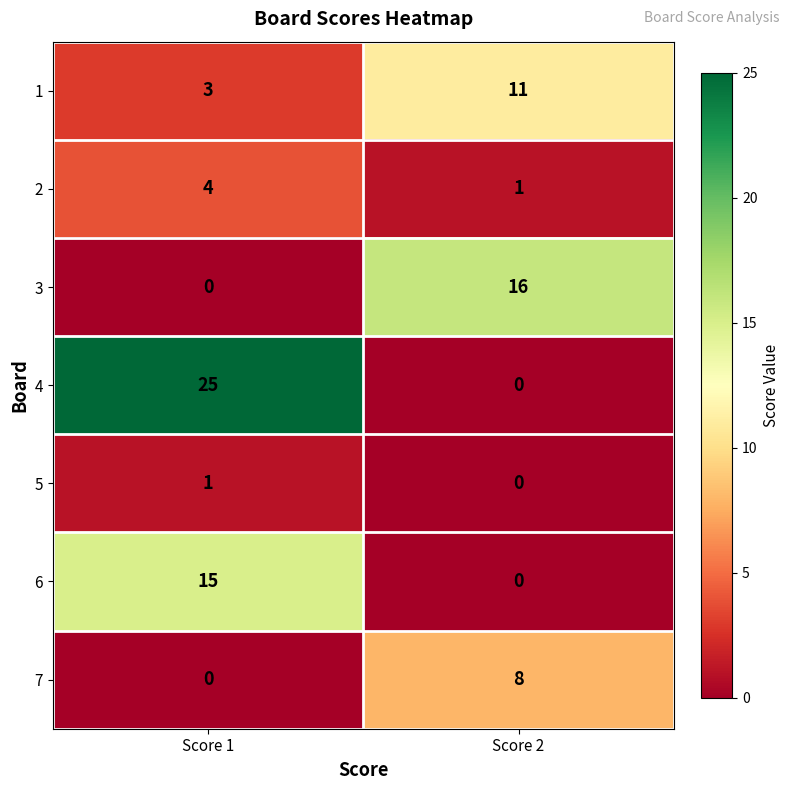

How many distinct data groups are displayed?

7